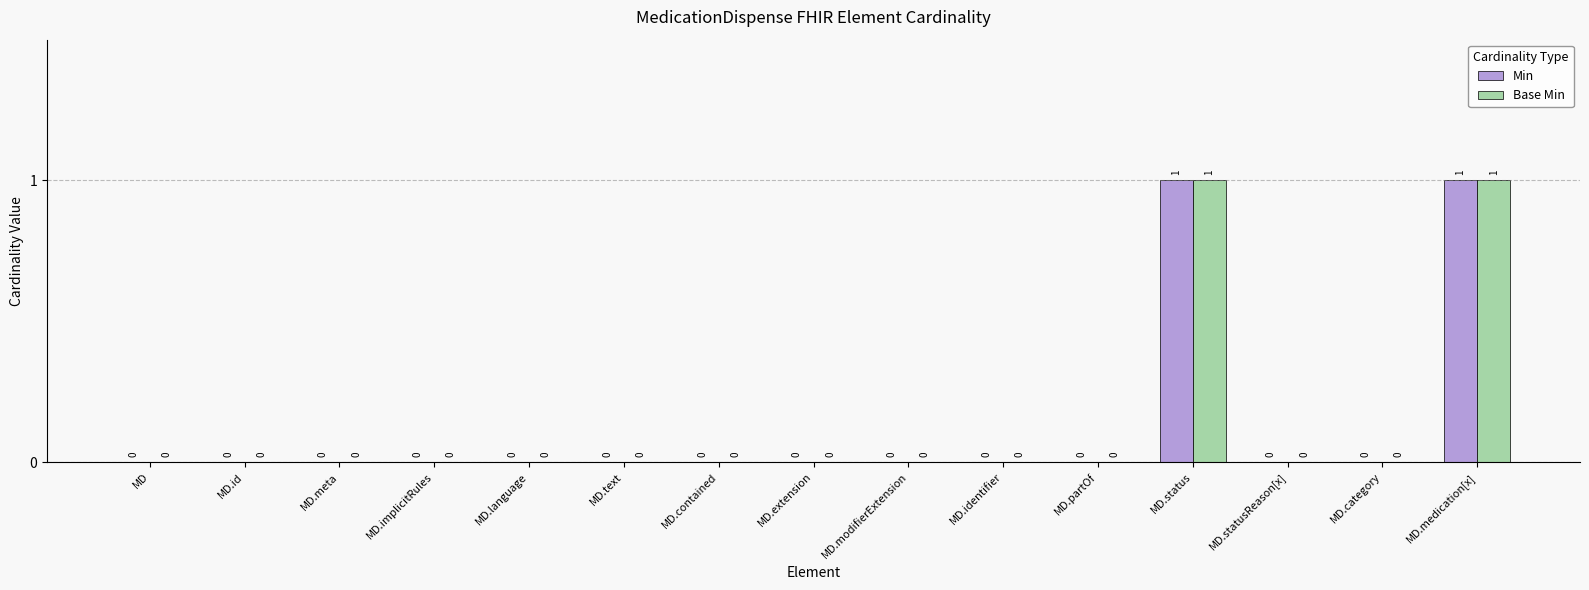

How many distinct data groups are displayed?

2